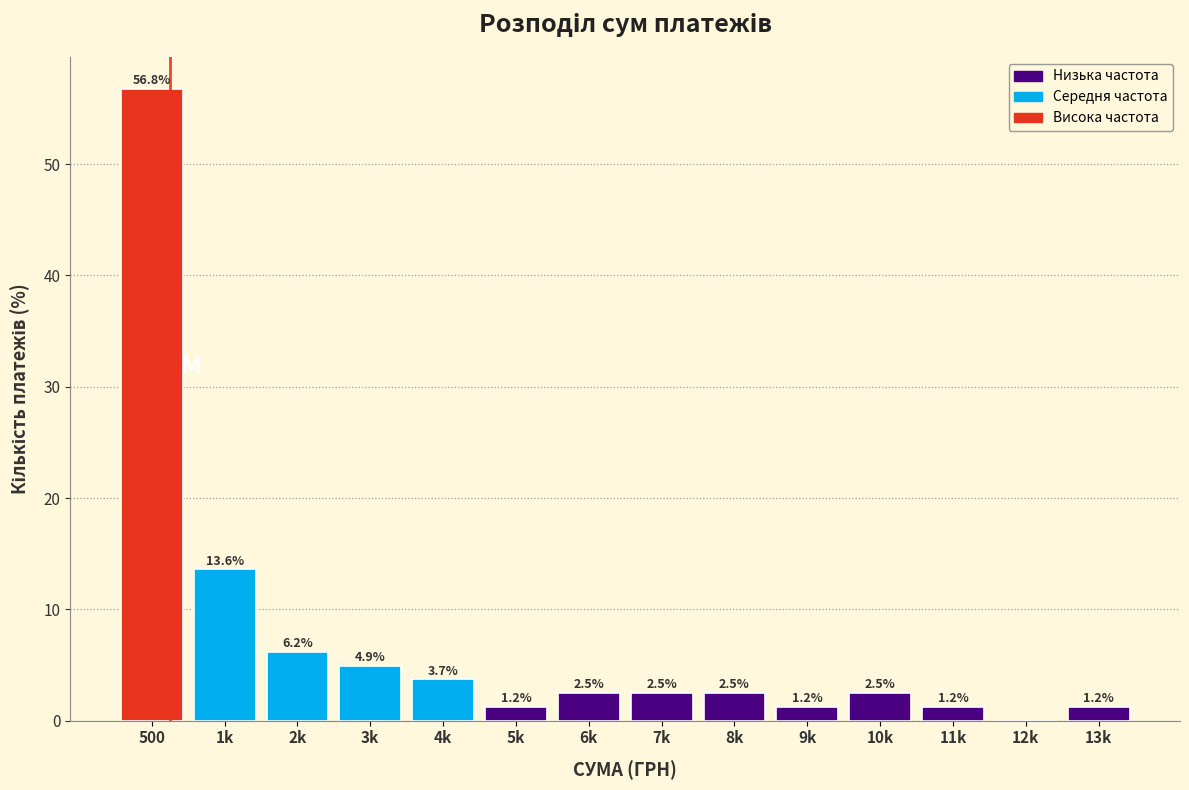

Reading left to right, what are all the values shown in this chart?

500=56.8	1k=13.6	2k=6.2	3k=4.9	4k=3.7	5k=1.2	6k=2.5	7k=2.5	8k=2.5	9k=1.2	10k=2.5	11k=1.2	12k=0.0	13k=1.2